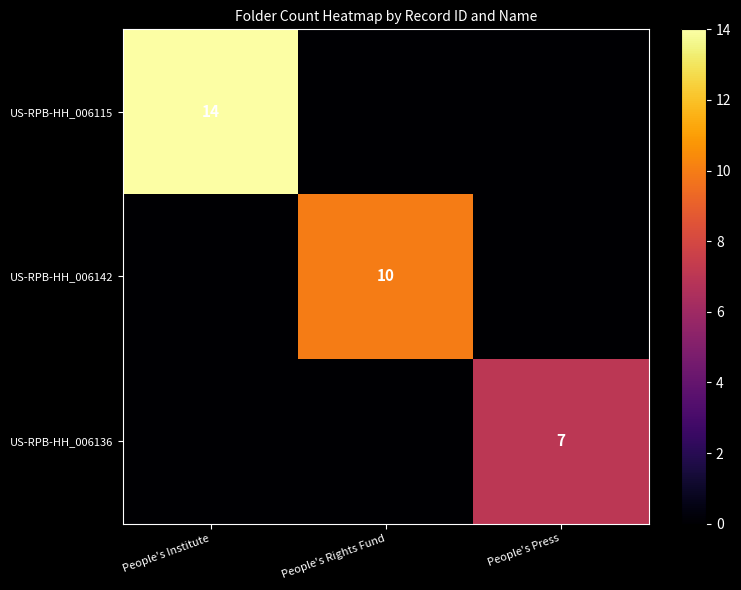

What is the spread (max minus min) of values at People's Institute?

14